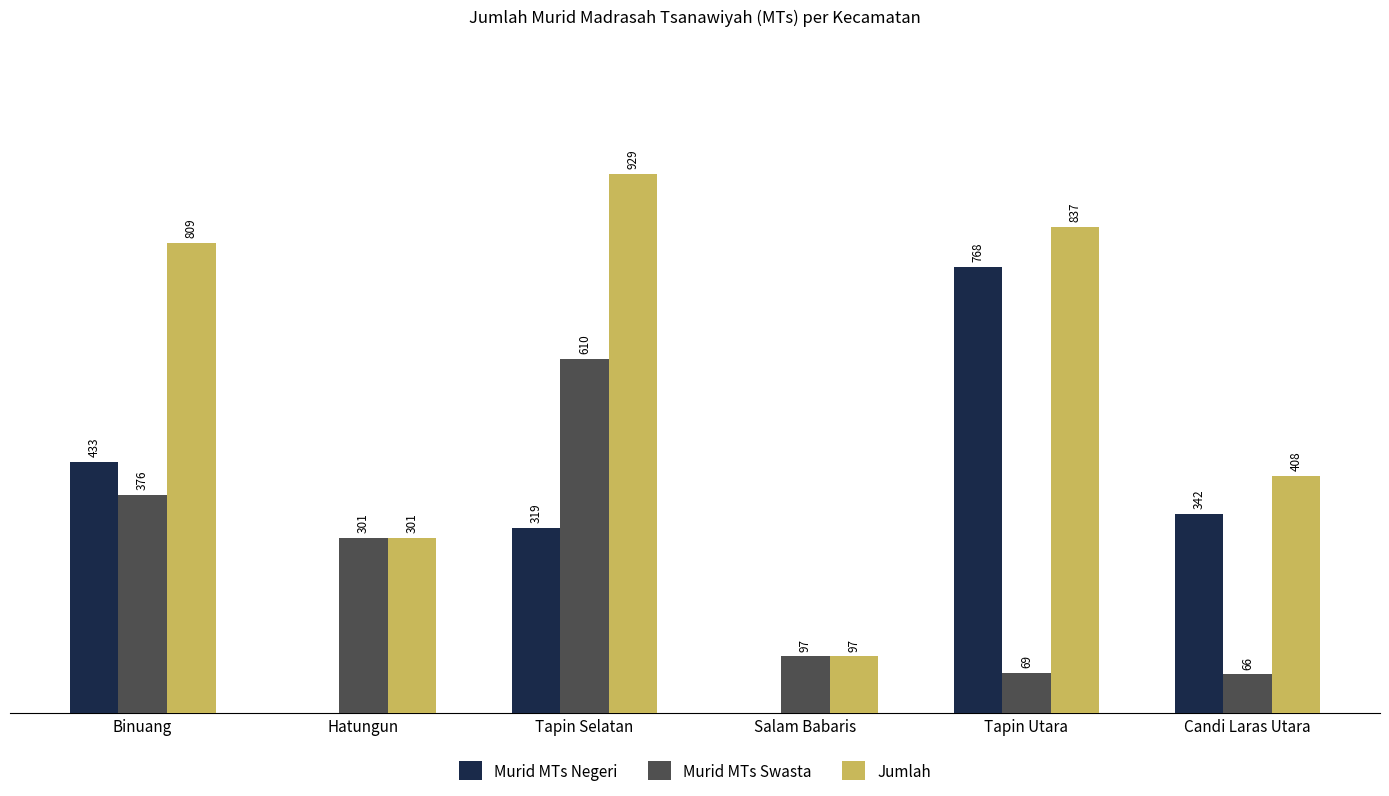

Is the value of Murid MTs Negeri at Candi Laras Utara greater than the value of Jumlah at Tapin Utara?

No